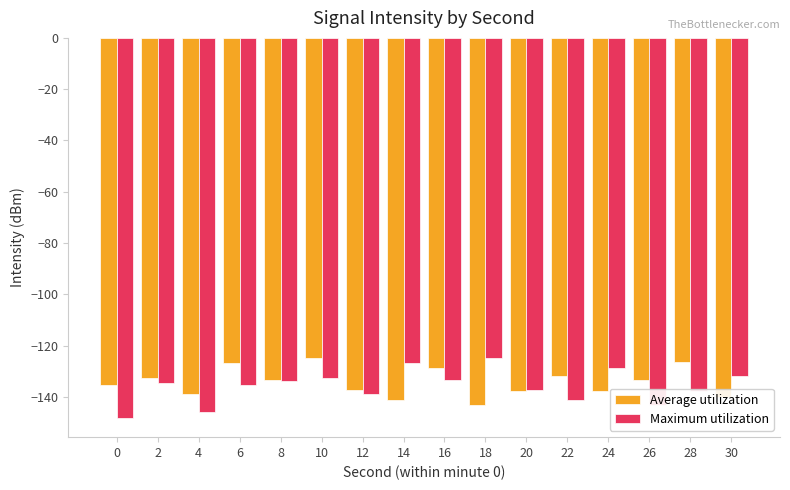

Which category has the highest value in the Maximum utilization series?

18